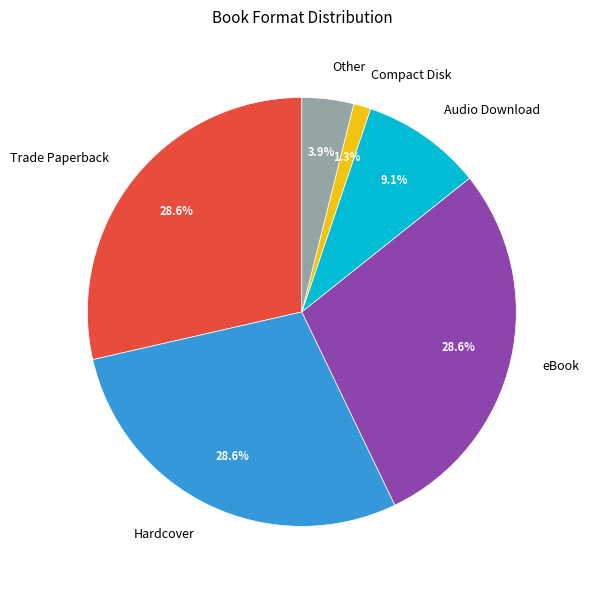

Count the number of slices in the pie.

6